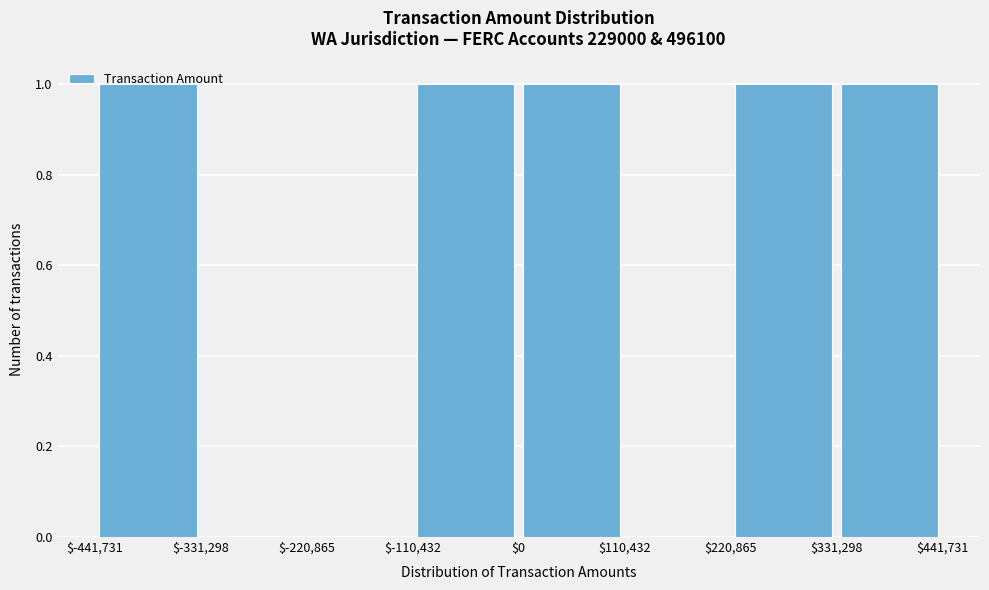

Reading left to right, list every bar in this chart as the range it spans on the x-axis followed by its height. The values are not printed on the chart, so give them approximately, as read against the axis.

$-441,731 to $-331,298: 1
$-331,298 to $-220,865: 0
$-220,865 to $-110,432: 0
$-110,432 to $0: 1
$0 to $110,432: 1
$110,432 to $220,865: 0
$220,865 to $331,298: 1
$331,298 to $441,731: 1